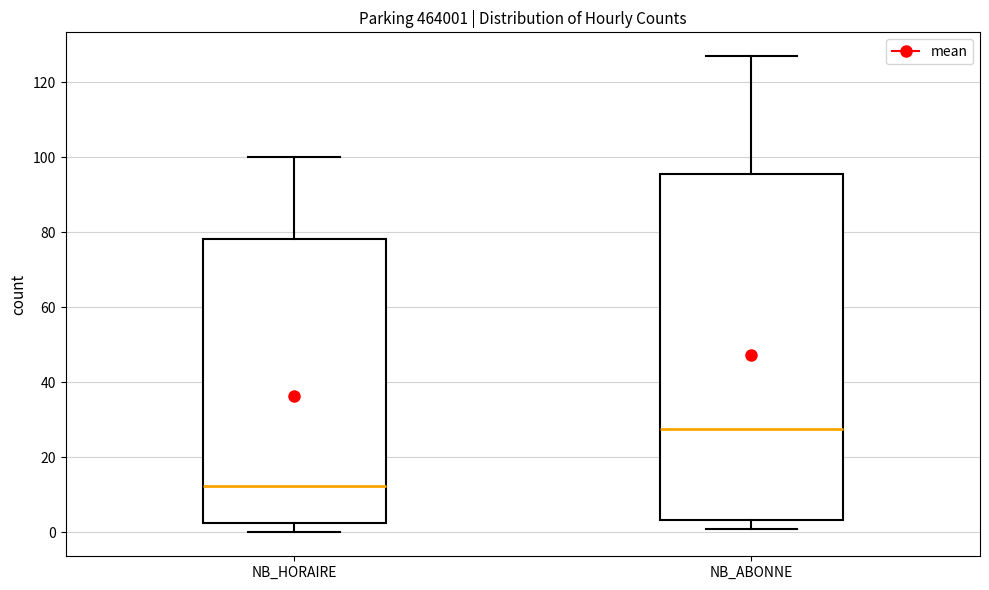

Which box's median line is the lowest?

NB_HORAIRE